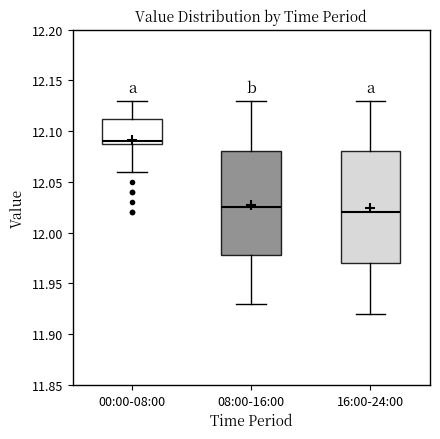

Reading left to right, read every box against the y-axis: the position of its median line, the range the box covers, and the ends of its whiskers. The values are not printed on the chart, so give them approximately, as read against the axis.

00:00-08:00: median 12.090 (just above the box's lower edge), box 12.090 to 12.115, whiskers 12.060 to 12.130
08:00-16:00: median 12.025, box 11.980 to 12.080, whiskers 11.930 to 12.130
16:00-24:00: median 12.020, box 11.970 to 12.080, whiskers 11.920 to 12.130